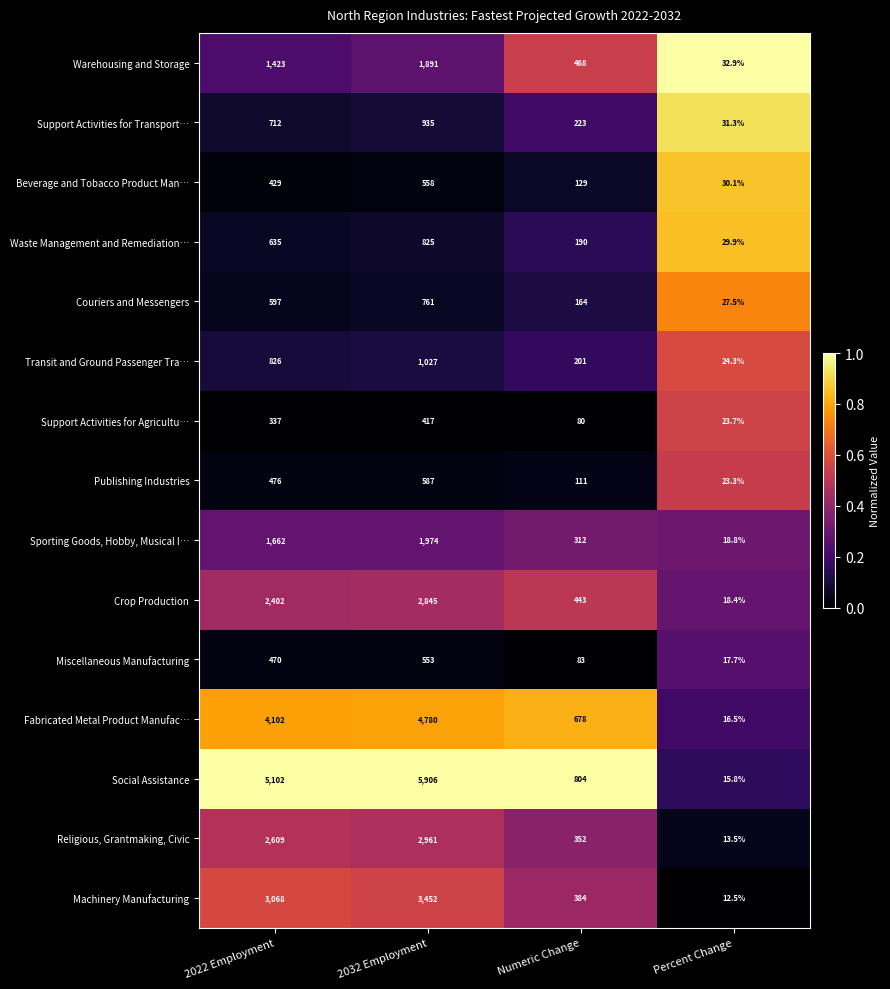

At which label is Support Activities for Transport… closest to 483?

2022 Employment